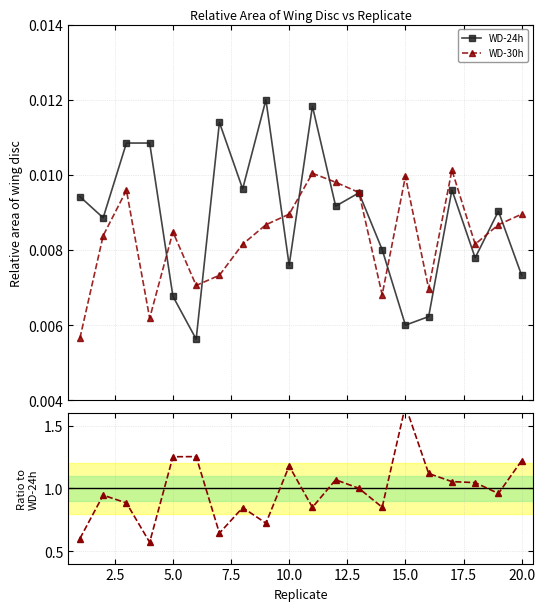

How many lines are shown in the chart?

3